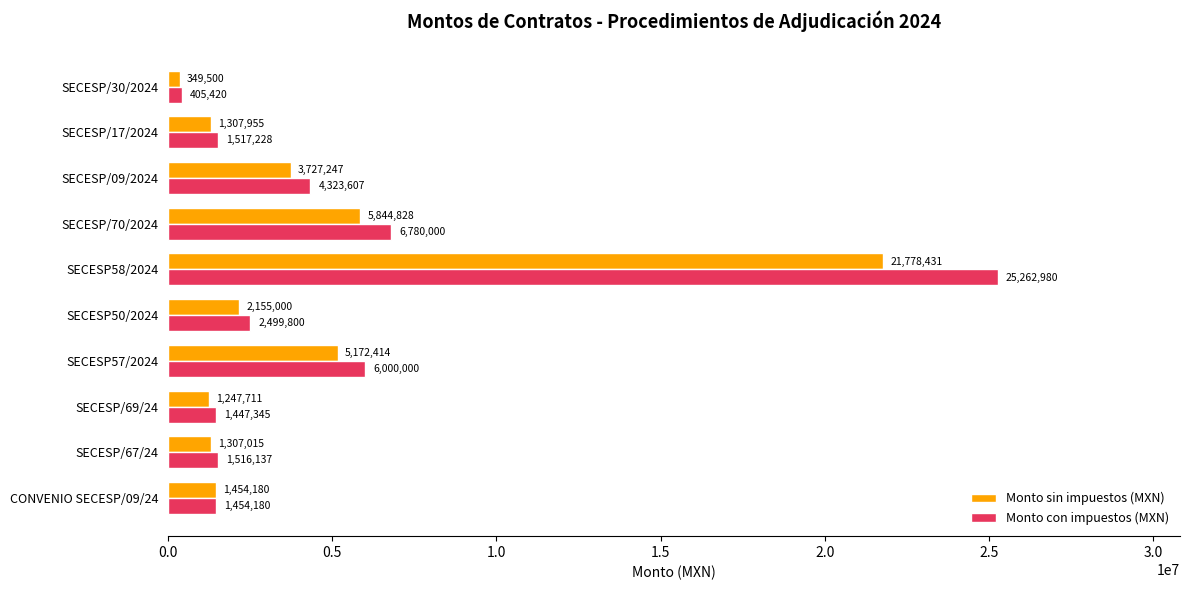

What is the minimum value shown in the chart?

349500.0